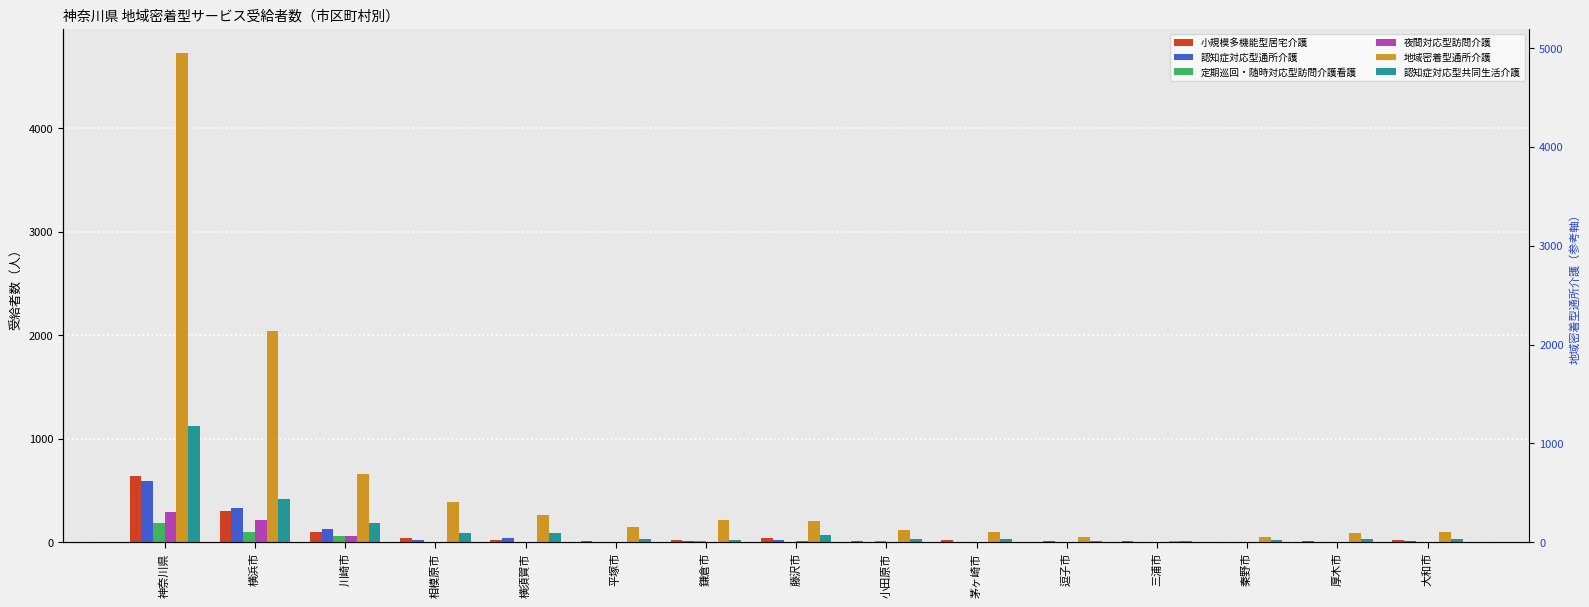

What is the minimum value for 地域密着型通所介護?

12